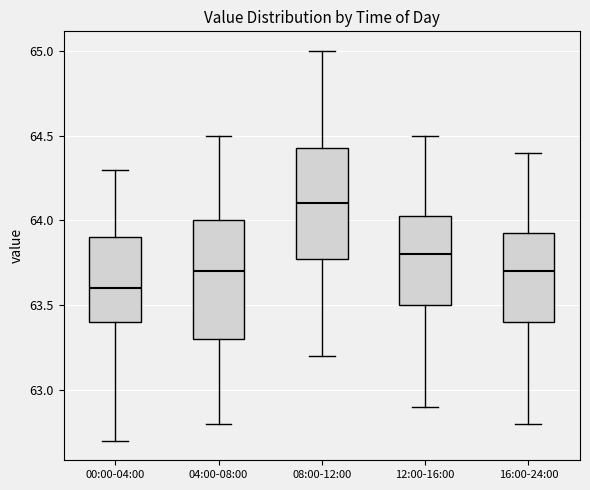

Where is the lower edge of the box for 00:00-04:00 on the y-axis? The values are not printed on the chart, so give them approximately, as read against the axis.

63.40